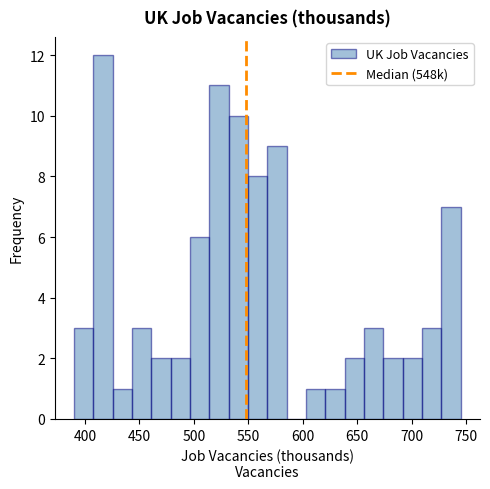

Read against the x-axis, roughly where is the centre of the tallest bar?

415